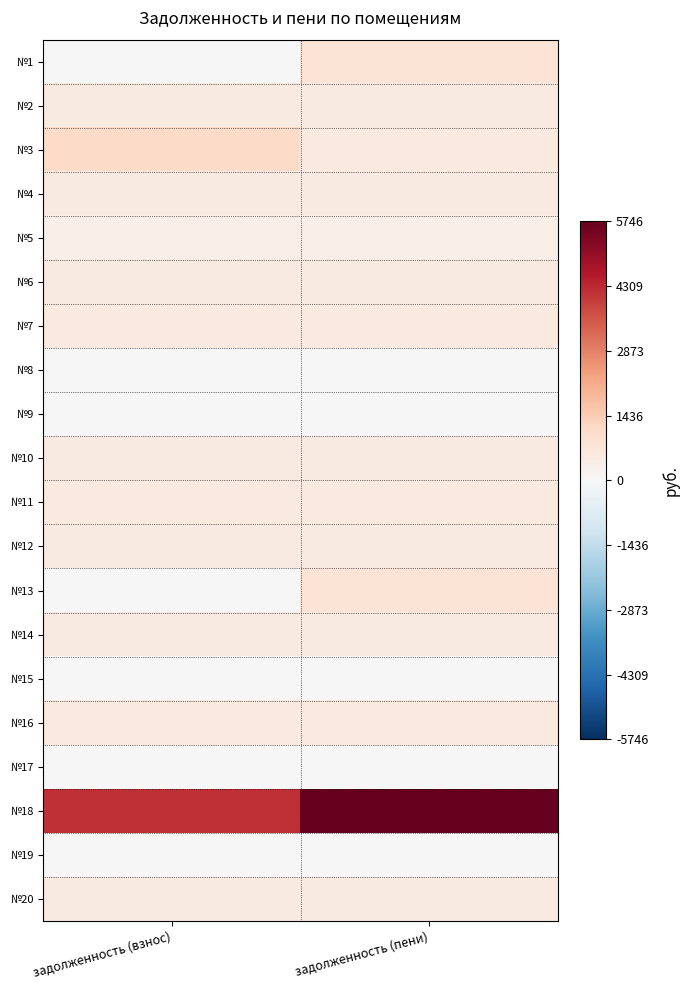

Which category has the highest value across all series?

задолженность (пени)